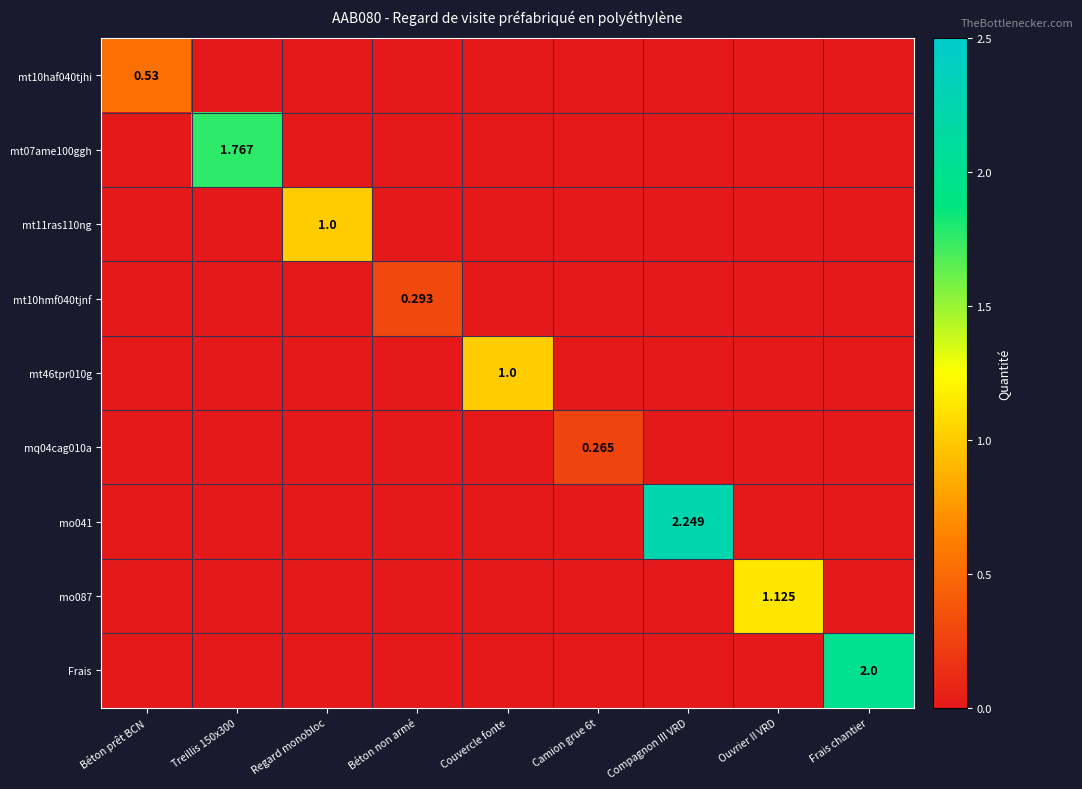

Which series has the largest total across all categories?

mo041